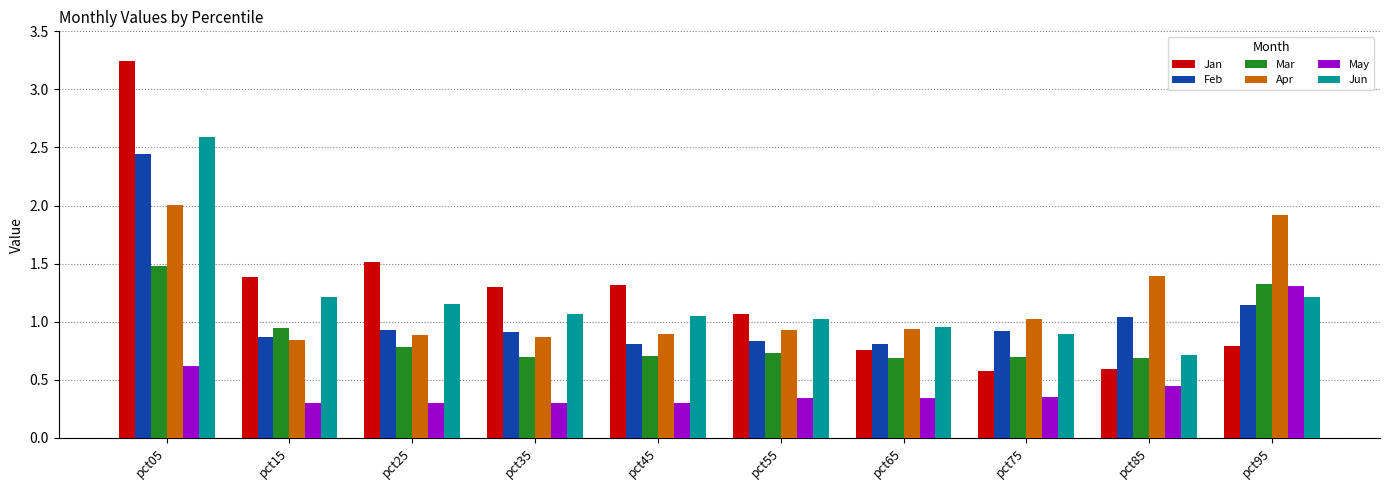

At how many categories does at least one series exceed 0?

10